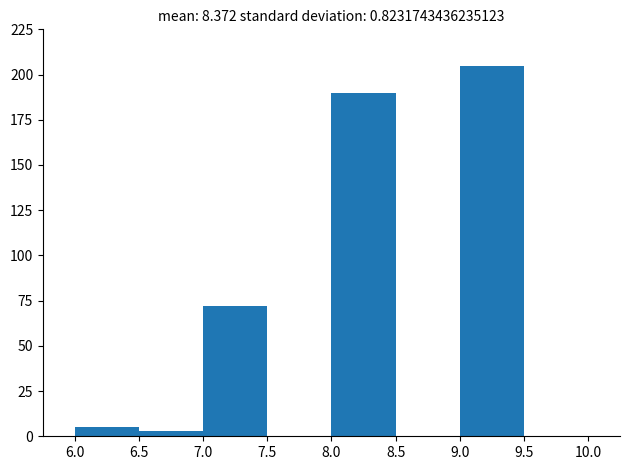

Reading left to right, list every bar in this chart as the range it spans on the x-axis followed by its height. The values are not printed on the chart, so give them approximately, as read against the axis.

6.0 to 6.5: 5
6.5 to 7.0: under 5
7.0 to 7.5: 70
7.5 to 8.0: 0
8.0 to 8.5: 190
8.5 to 9.0: 0
9.0 to 9.5: 205
9.5 to 10.0: 0